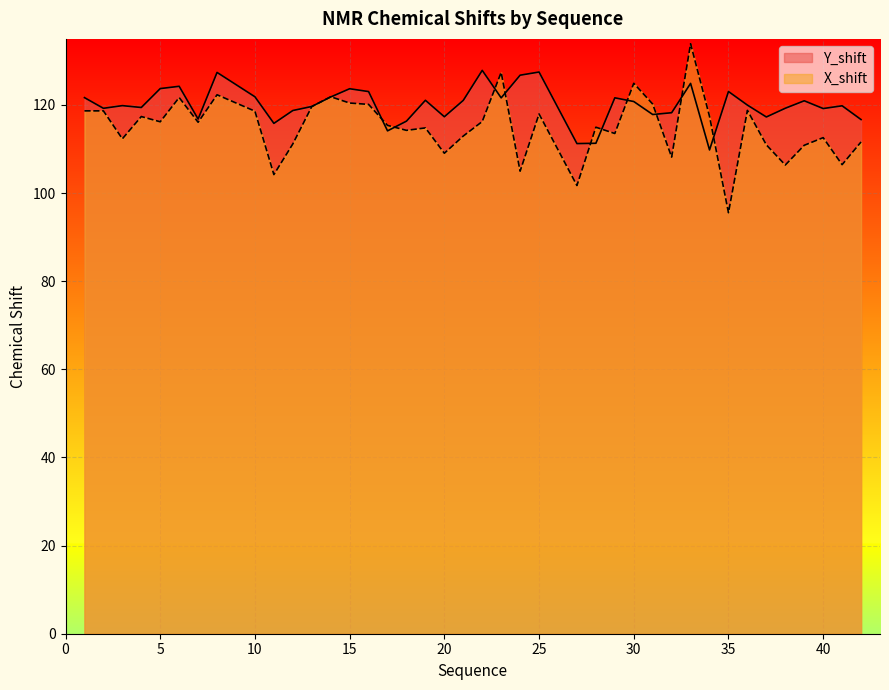

Rank the series by their maximum value, from lowest to highest.

Y_shift, X_shift